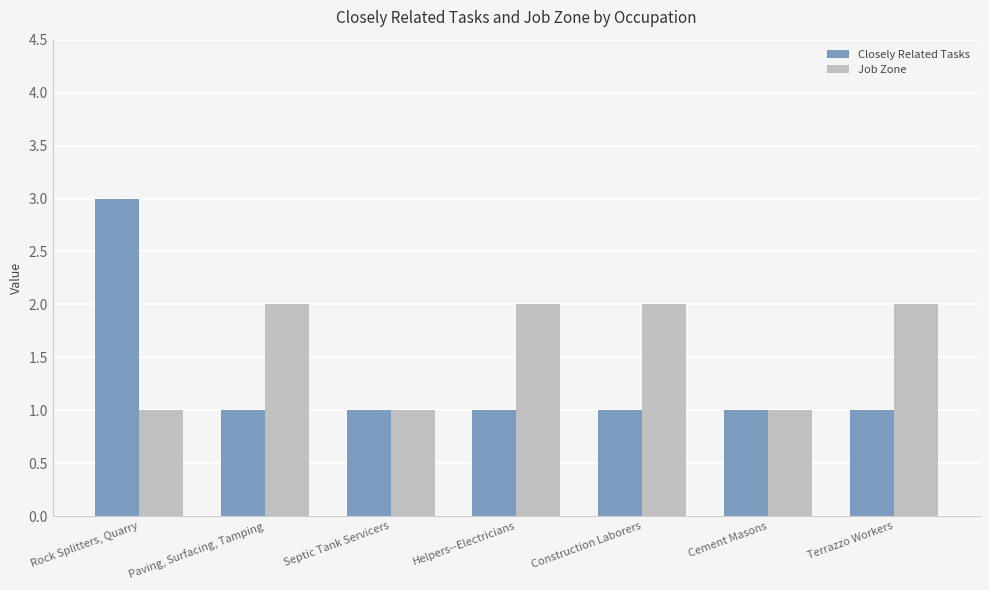

Rank the series by their average value, from highest to lowest.

Job Zone, Closely Related Tasks